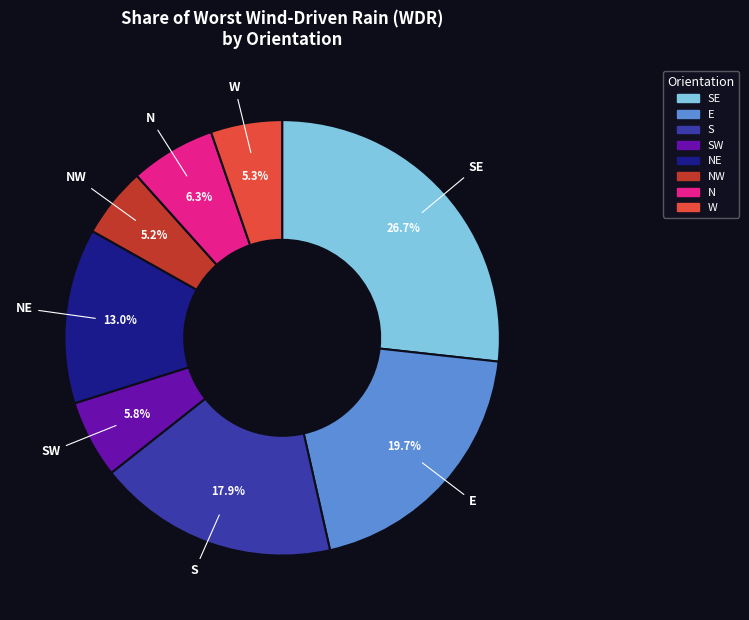

To the nearest percent, what is the average slice percentage?

12%